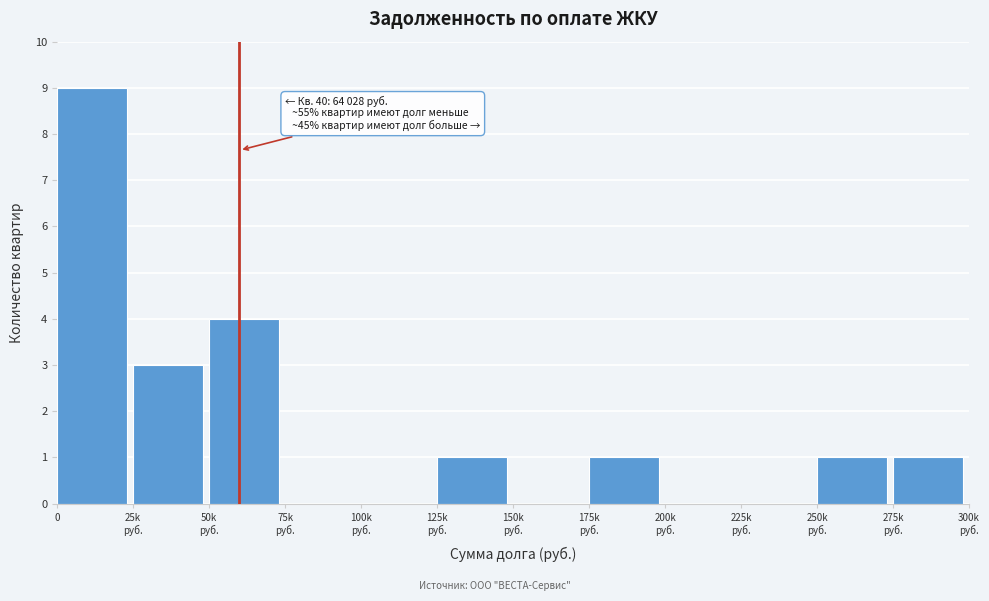

What is the sum of all values?

20